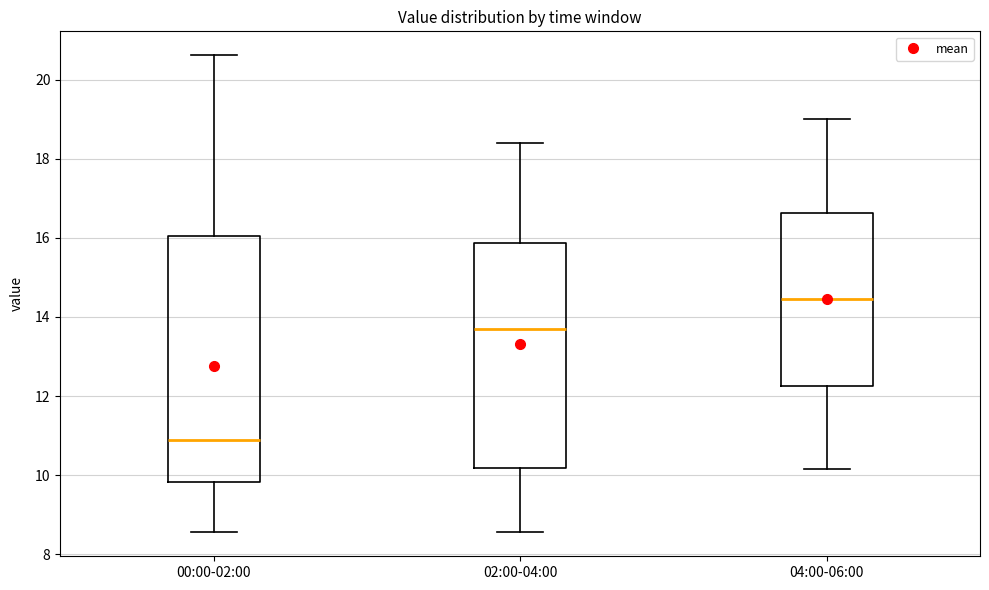

Where does the upper whisker of the box for 02:00-04:00 end on the y-axis? The values are not printed on the chart, so give them approximately, as read against the axis.

18.4